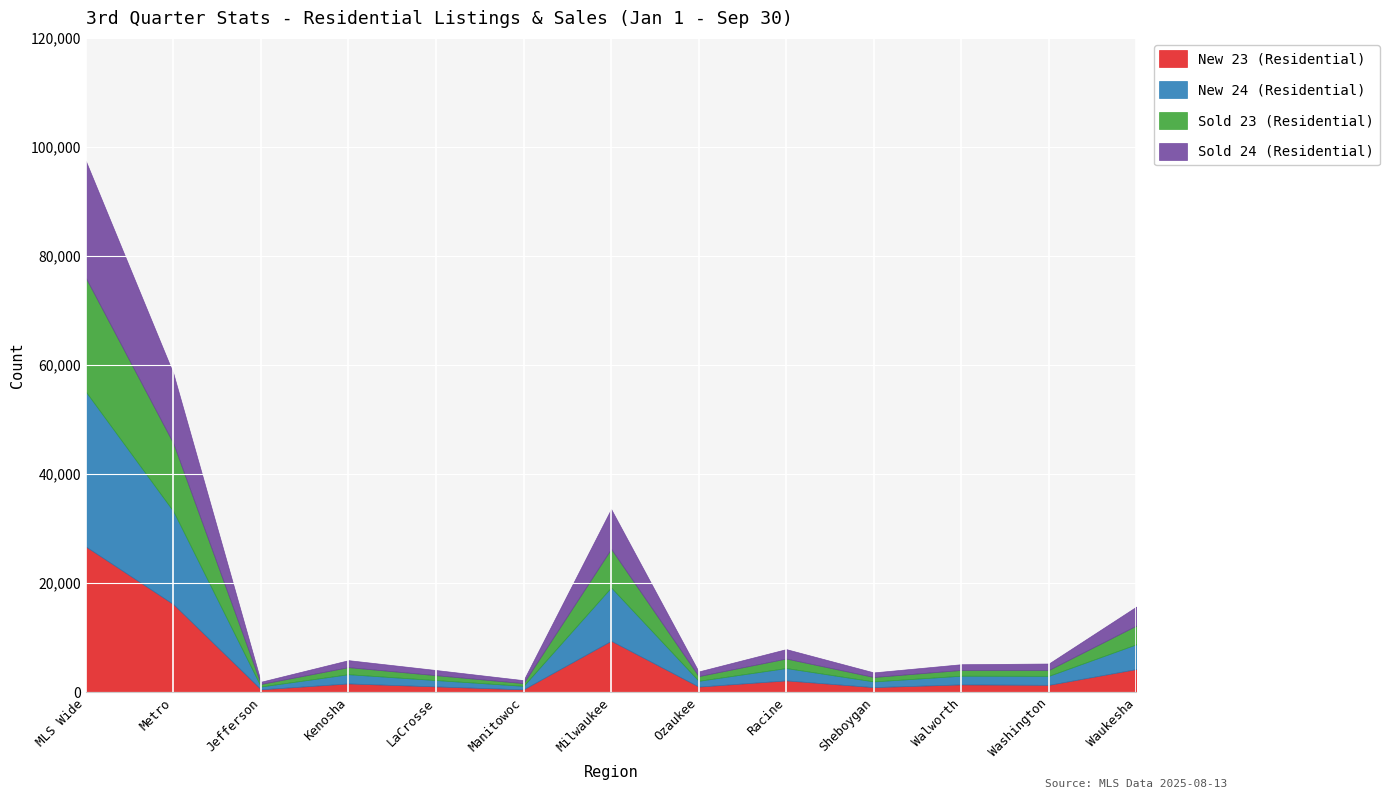

What is the difference between the Sold 23 (Residential) values at Sheboygan and Washington?

273